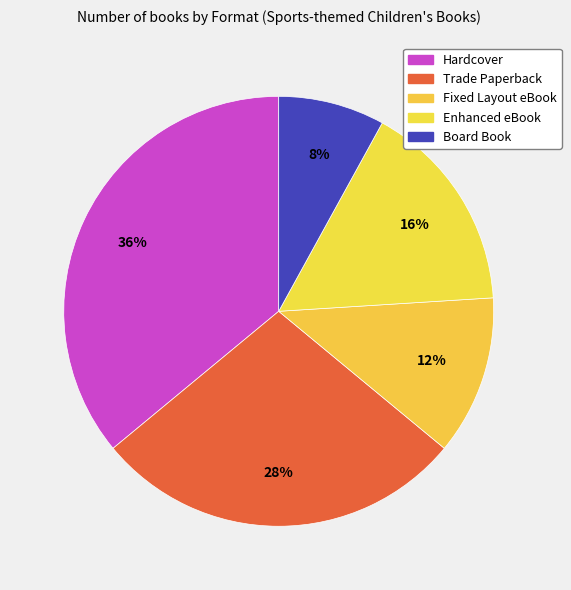

Count the number of slices in the pie.

5